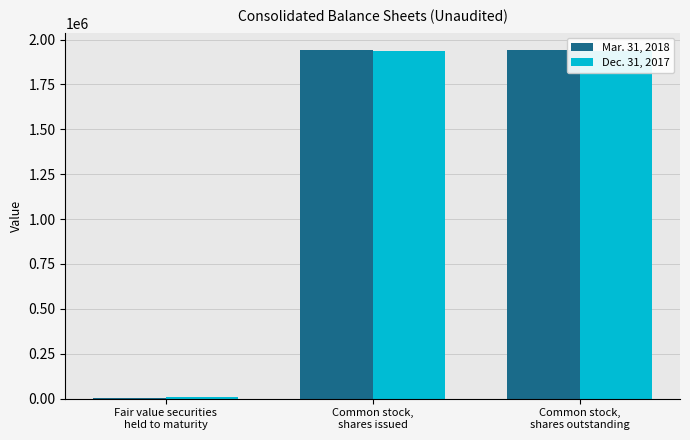

What are all the series names shown in the legend?

Mar. 31, 2018, Dec. 31, 2017